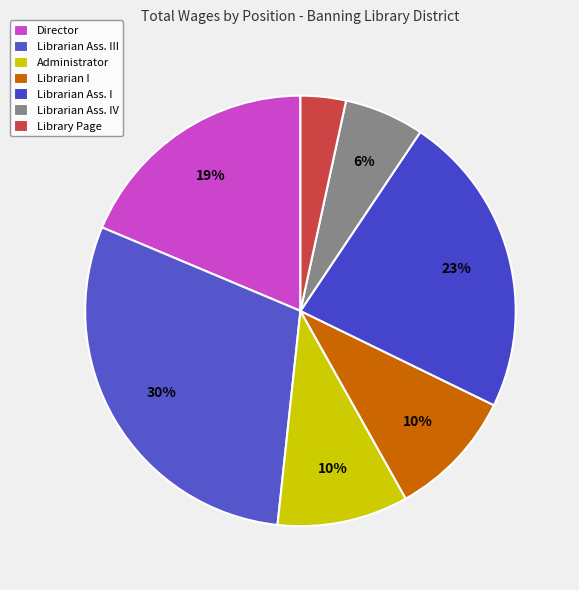

Count the number of slices in the pie.

7